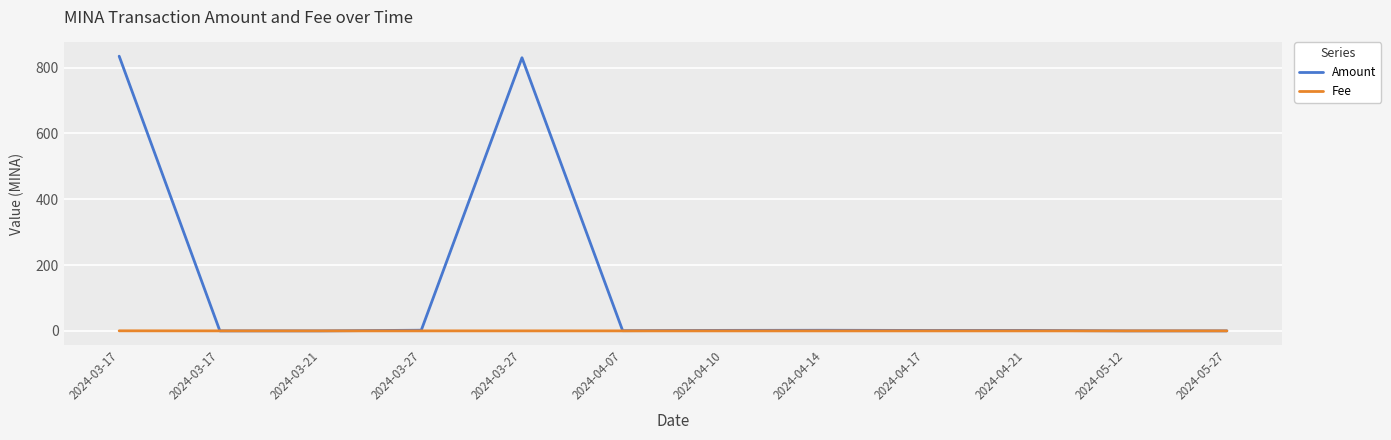

What is the sum of the Amount values at 2024-03-17 and 2024-03-21?

834.7